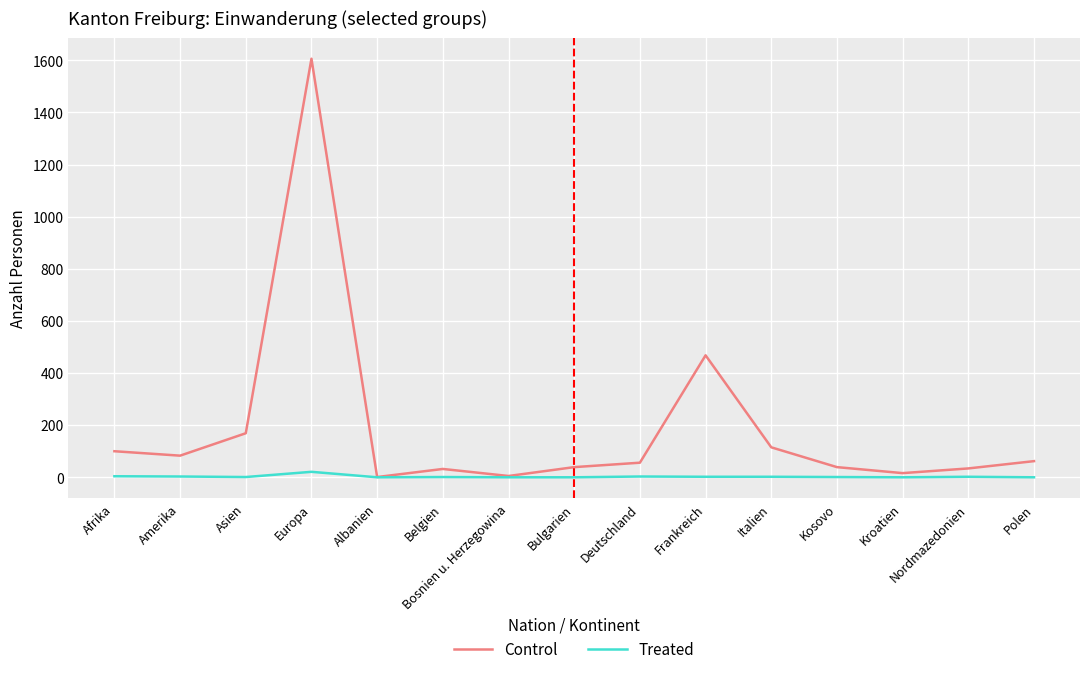

Is it true that Control equals 240 at Frankreich?

False